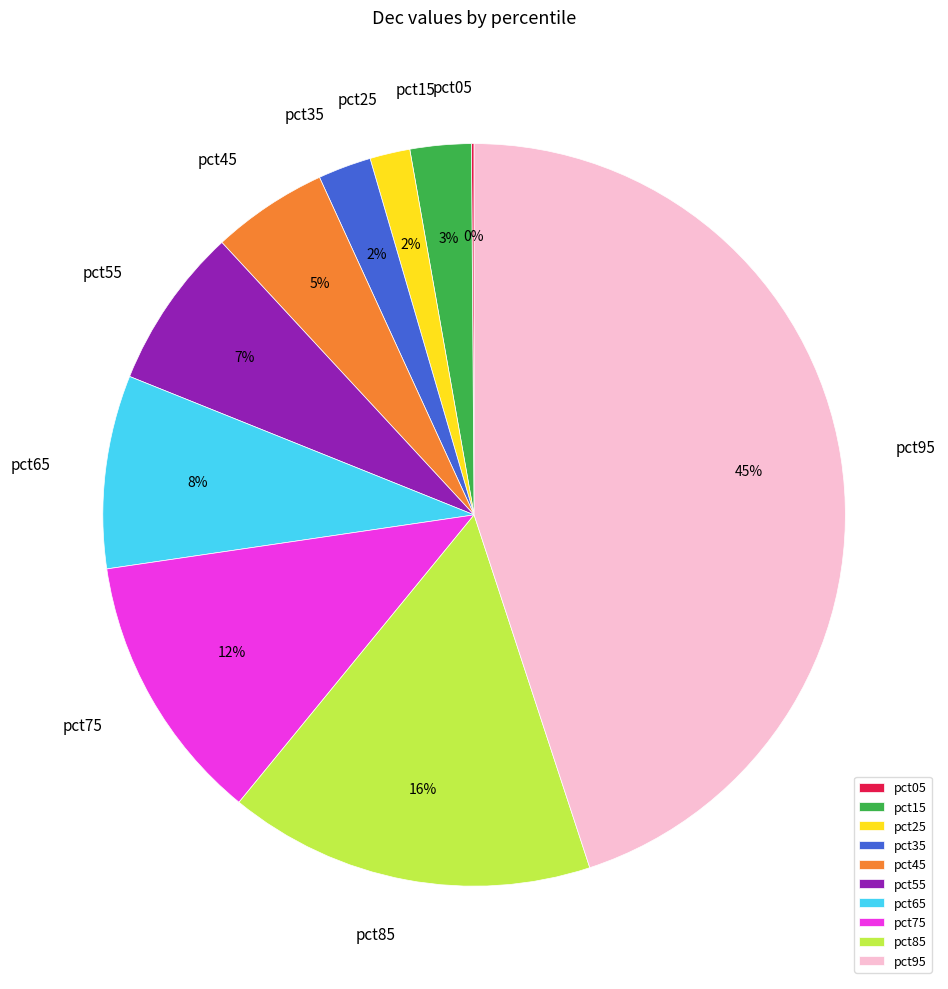

To the nearest percent, what percentage of the pie is pct15?

3%